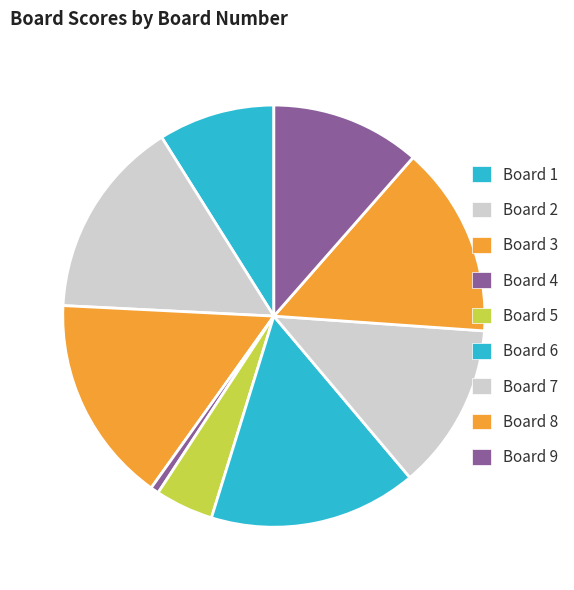

Which category has the biggest portion of the pie?

Board 3